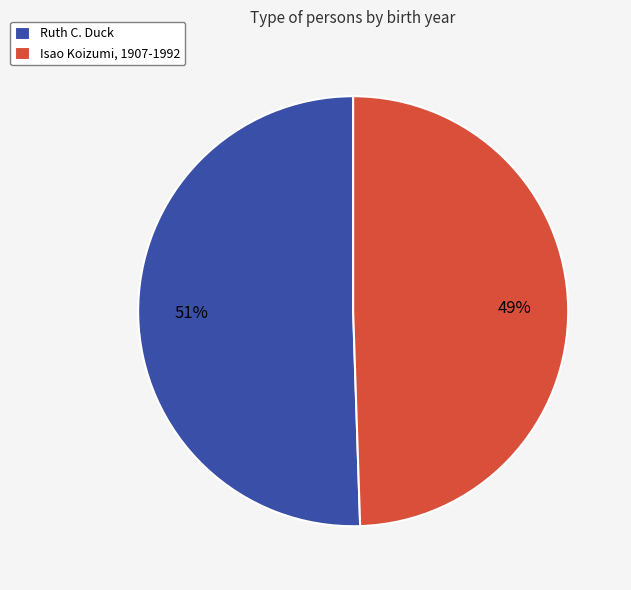

Combined, do Ruth C. Duck and Isao Koizumi, 1907-1992 account for over 50%?

Yes